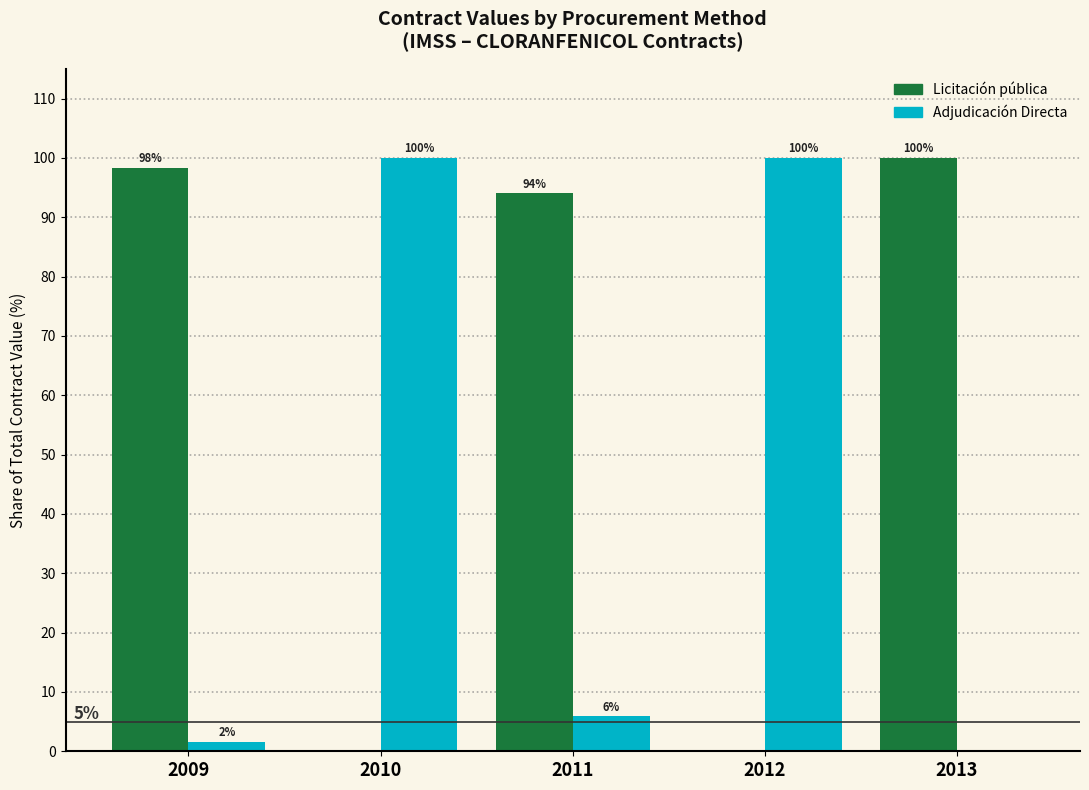

What is the approximate value of Licitación pública at 2011?

94.1